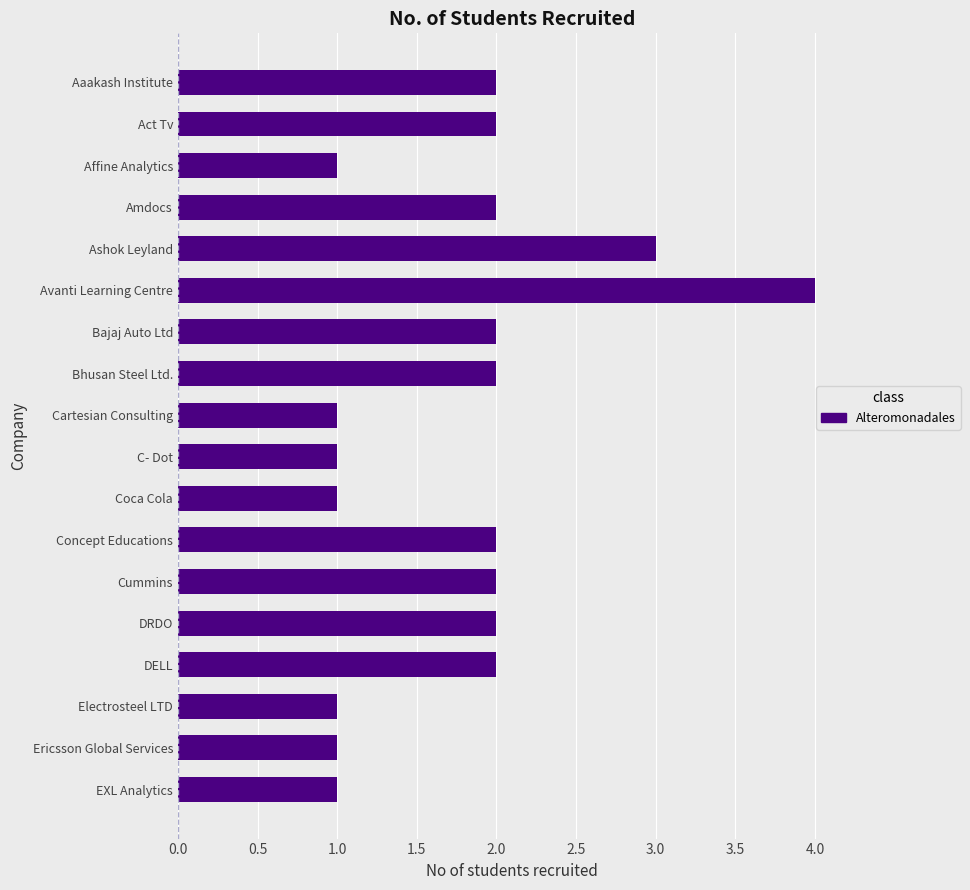

What is the sum of all values?

32